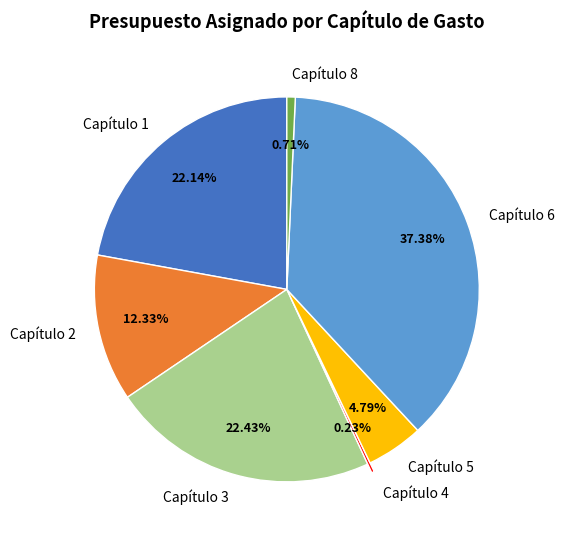

What is the total percentage of Capítulo 6 and Capítulo 8?

38.1%